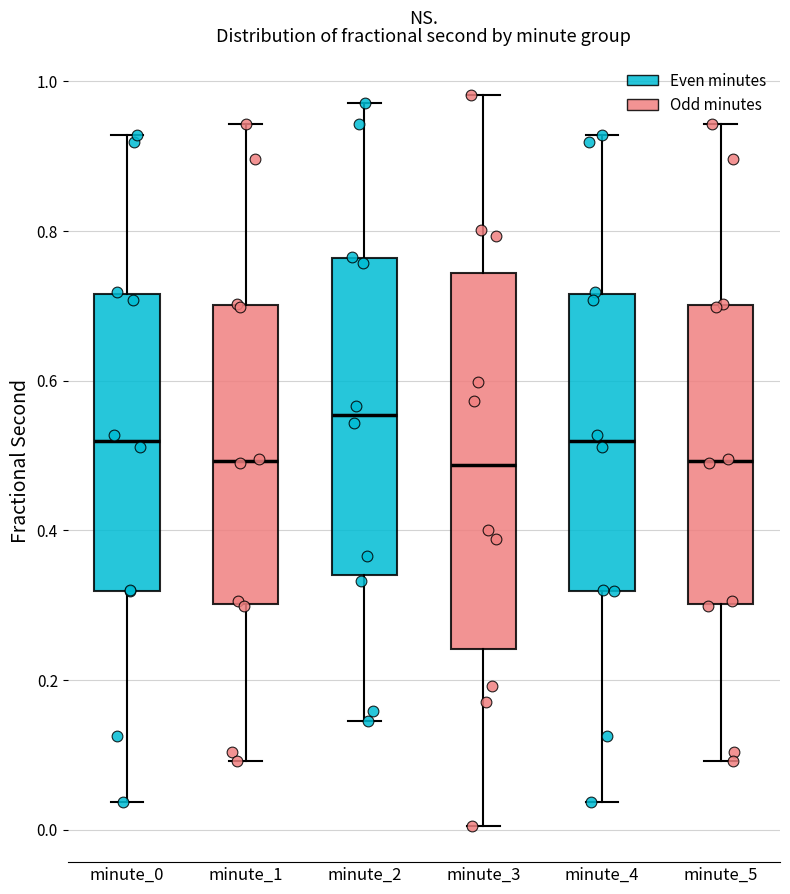

Reading left to right, read every box against the y-axis: the position of its median line, the range the box covers, and the ends of its whiskers. The values are not printed on the chart, so give them approximately, as read against the axis.

minute_0: median 0.52, box 0.32 to 0.72, whiskers 0.04 to 0.92
minute_1: median 0.50, box 0.30 to 0.70, whiskers 0.10 to 0.94
minute_2: median 0.56, box 0.34 to 0.76, whiskers 0.14 to 0.98
minute_3: median 0.48, box 0.24 to 0.74, whiskers 0.00 to 0.98
minute_4: median 0.52, box 0.32 to 0.72, whiskers 0.04 to 0.92
minute_5: median 0.50, box 0.30 to 0.70, whiskers 0.10 to 0.94